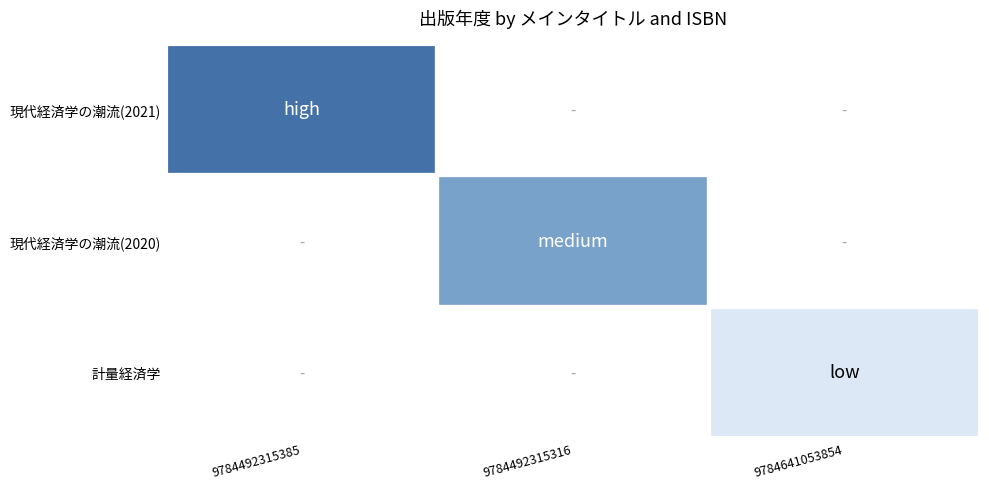

True or false: 現代経済学の潮流(2020) has a value of 1.6 at 9784492315316.

False